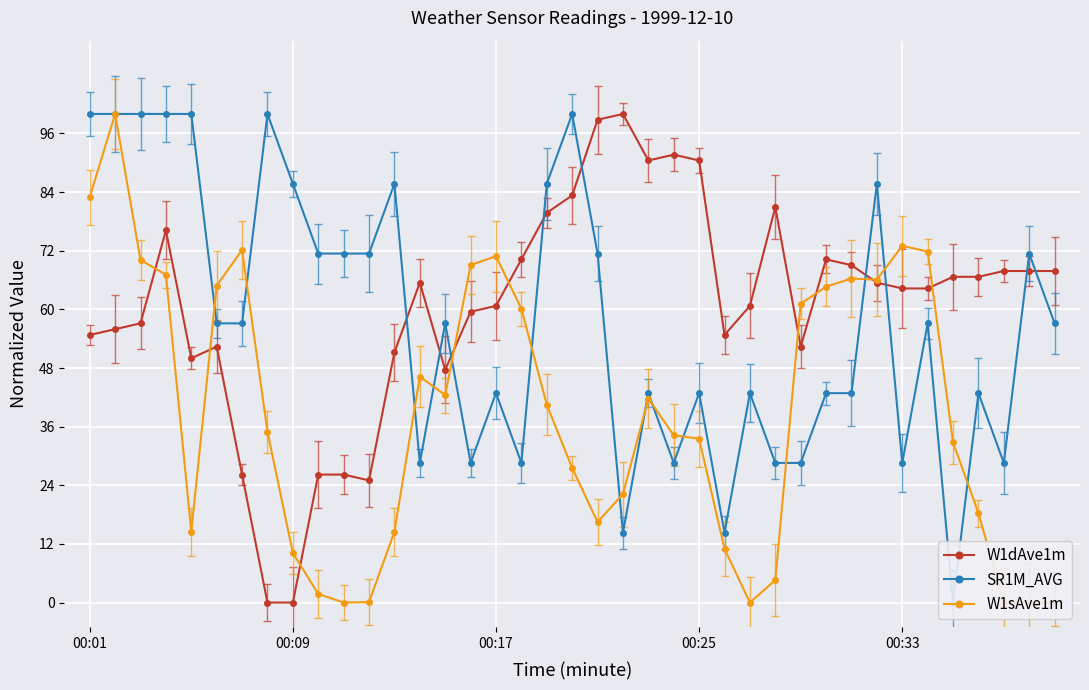

Is the value of W1sAve1m at 27 greater than the value of W1dAve1m at 15?

No